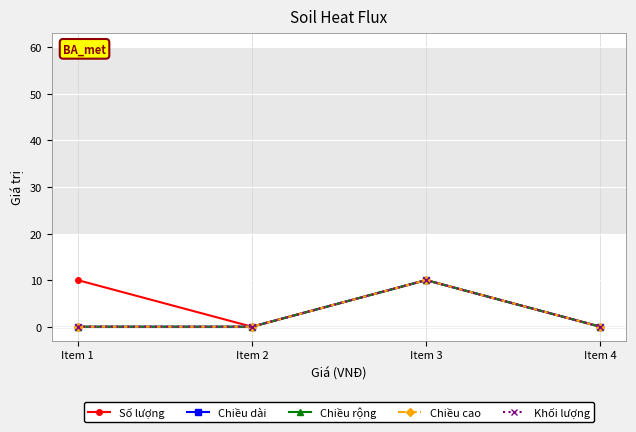

At how many categories does at least one series exceed 8?

2